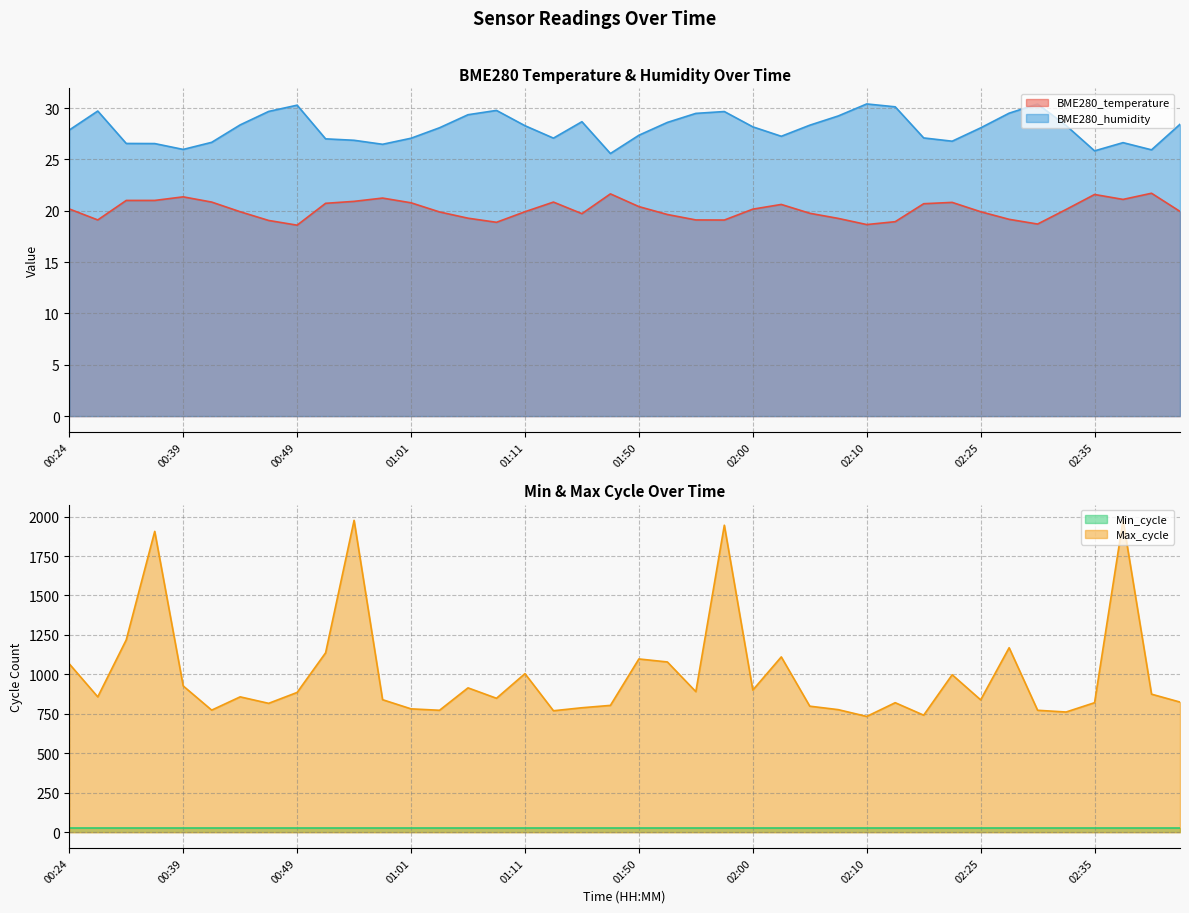

What is the difference between the maximum and minimum values in the Max_cycle series?

1243